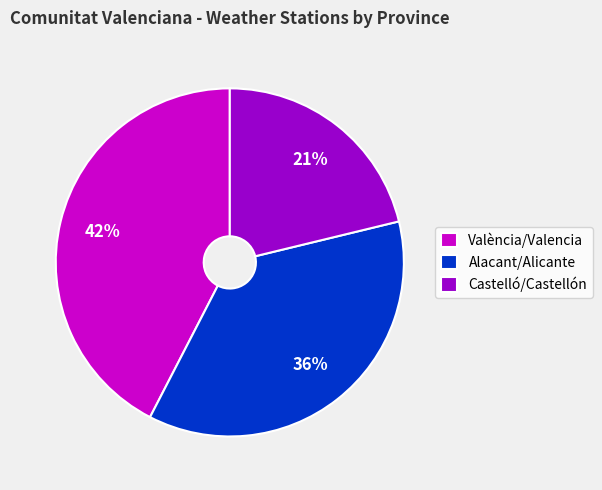

Does any single category account for the majority?

No